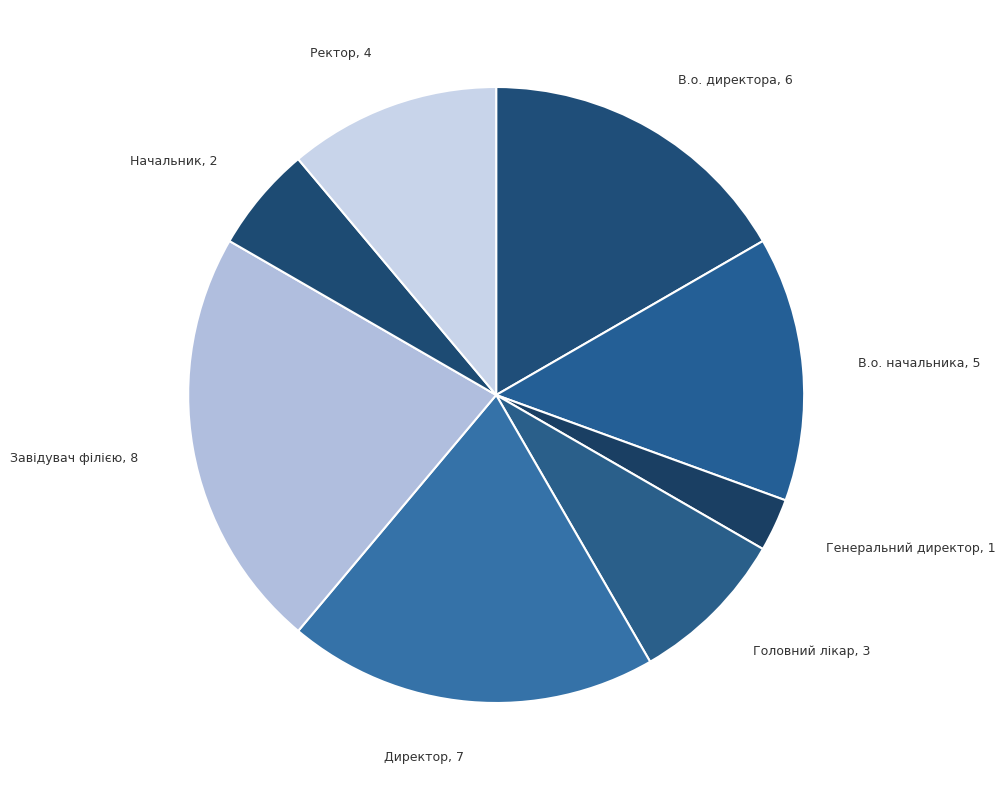

Between Головний лікар and Начальник, which is larger?

Головний лікар